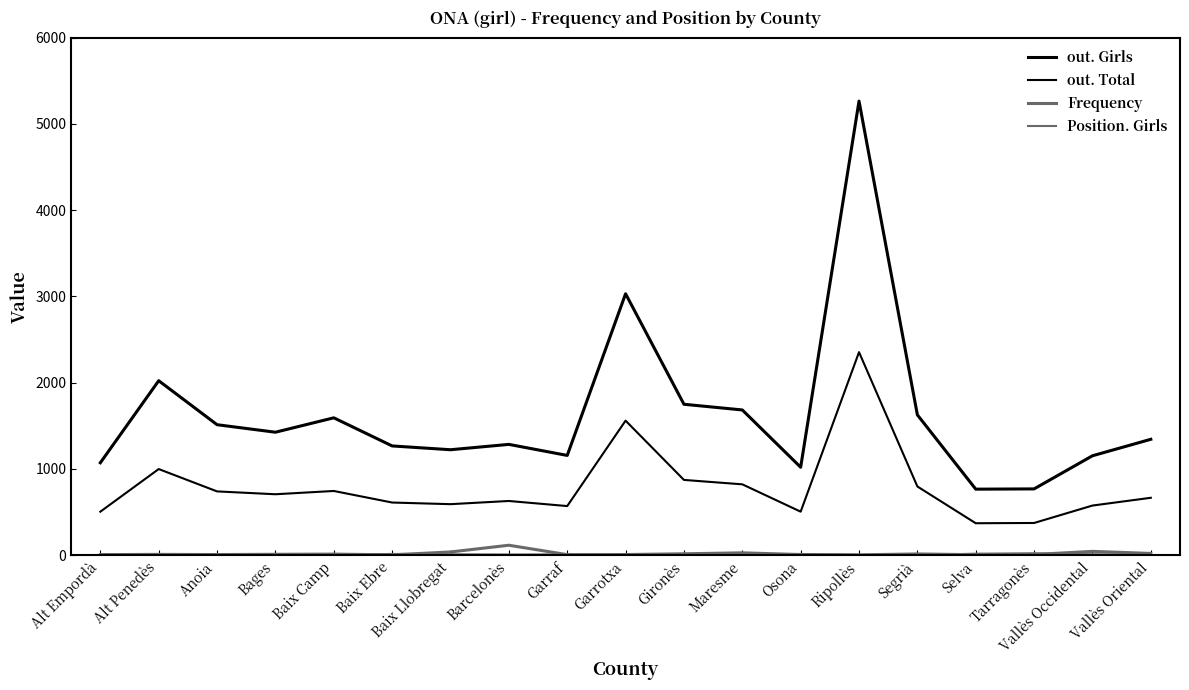

Is this an area chart (filled region under the line)?

No